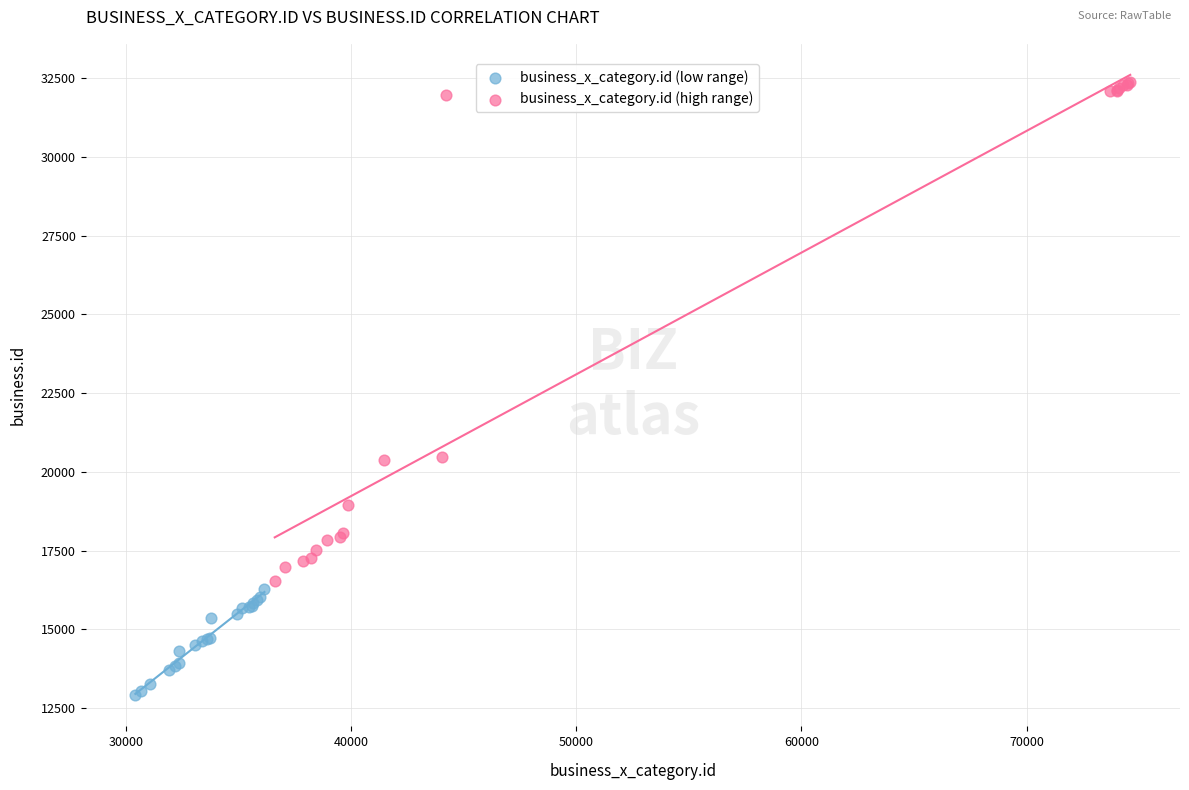

Which series has the widest spread of Y values?

business_x_category.id (high range)